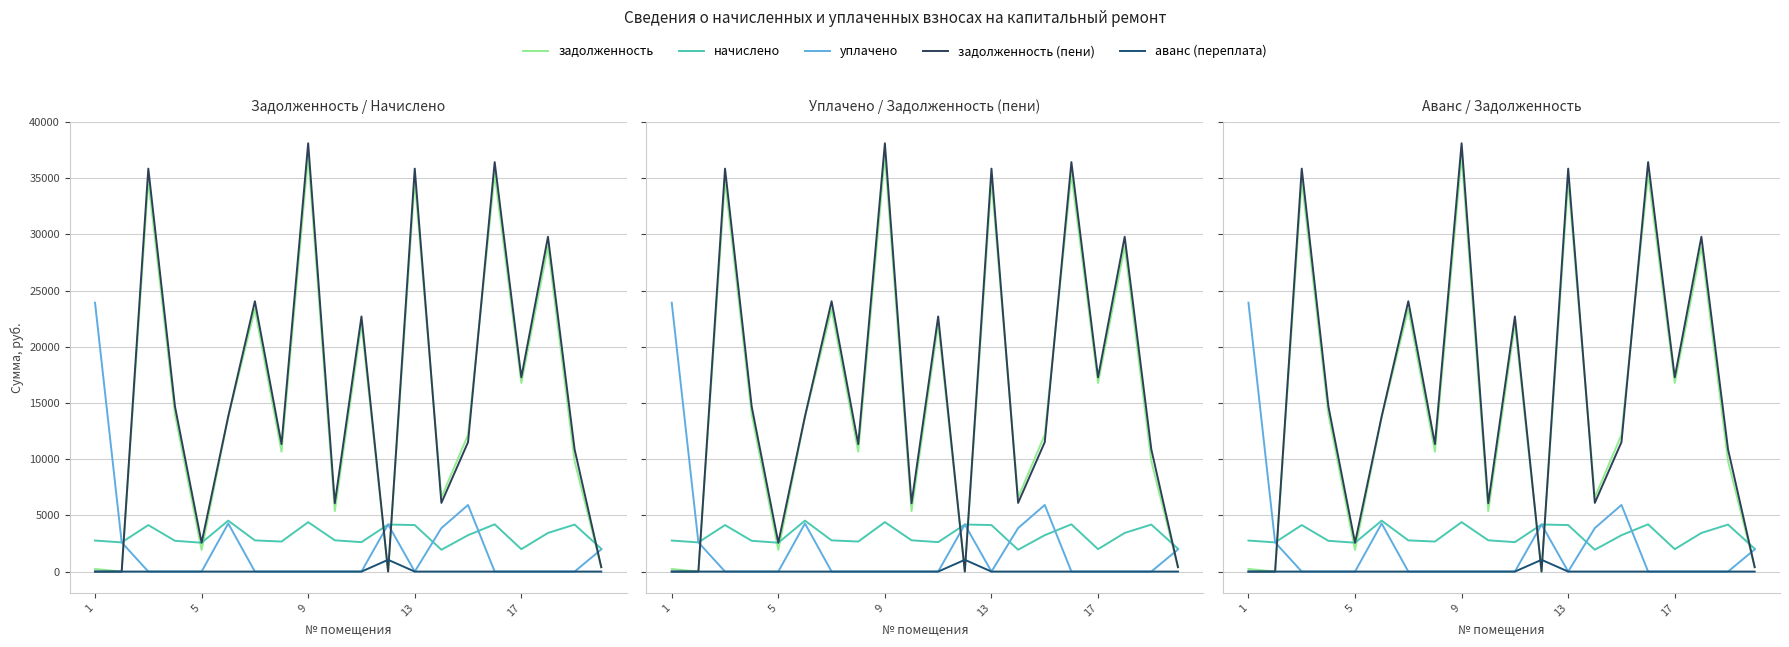

After their last crossing, which series has the higher values: задолженность or аванс (переплата)?

задолженность